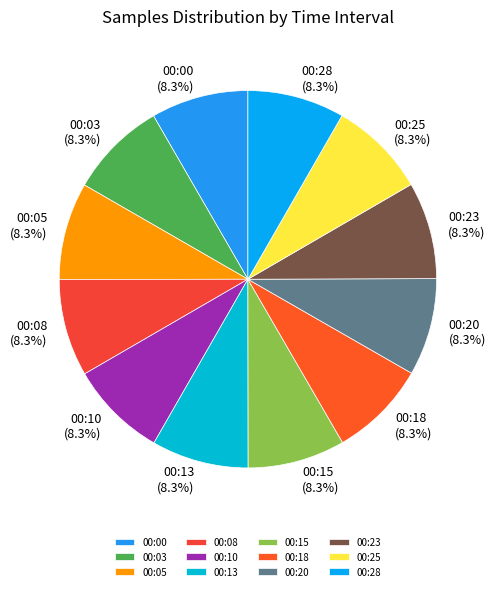

What is the total percentage of 00:20 (8.3%) and 00:23 (8.3%)?

16.7%